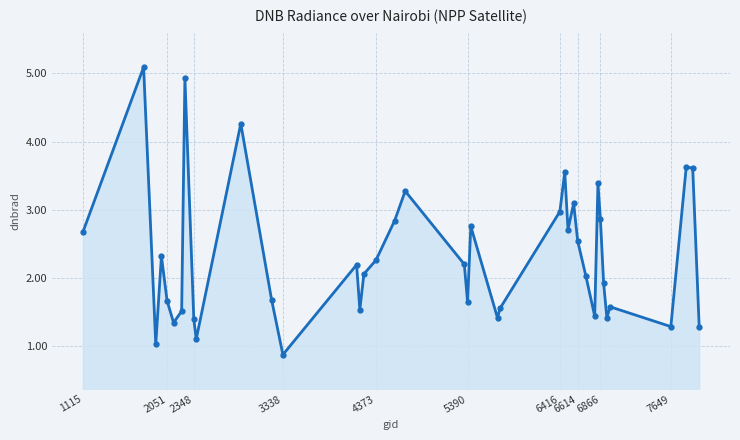

What is the value of the 5th point from the left?

1.7